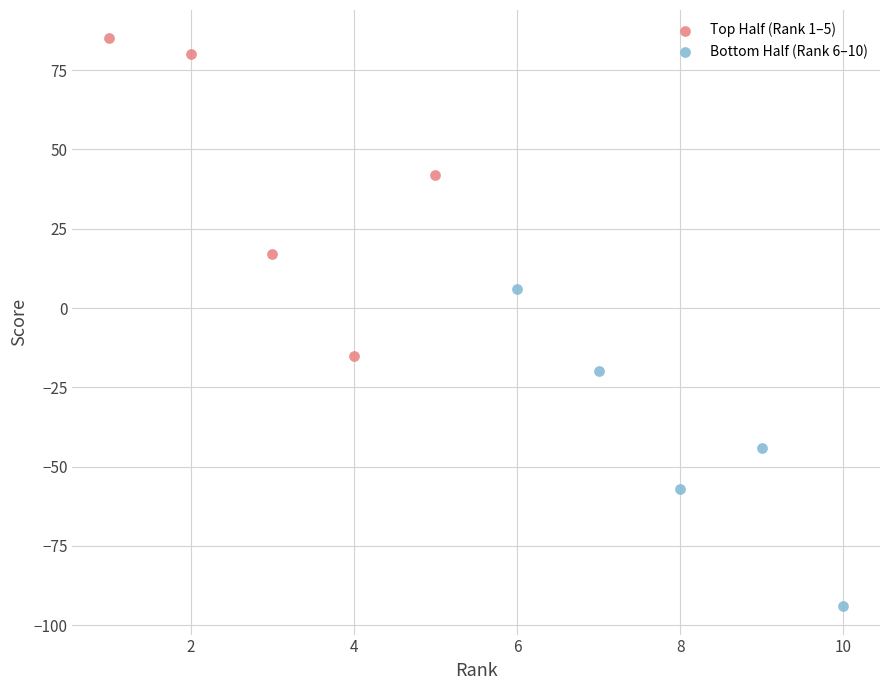

Which series reaches the minimum Y coordinate?

Bottom Half (Rank 6–10)